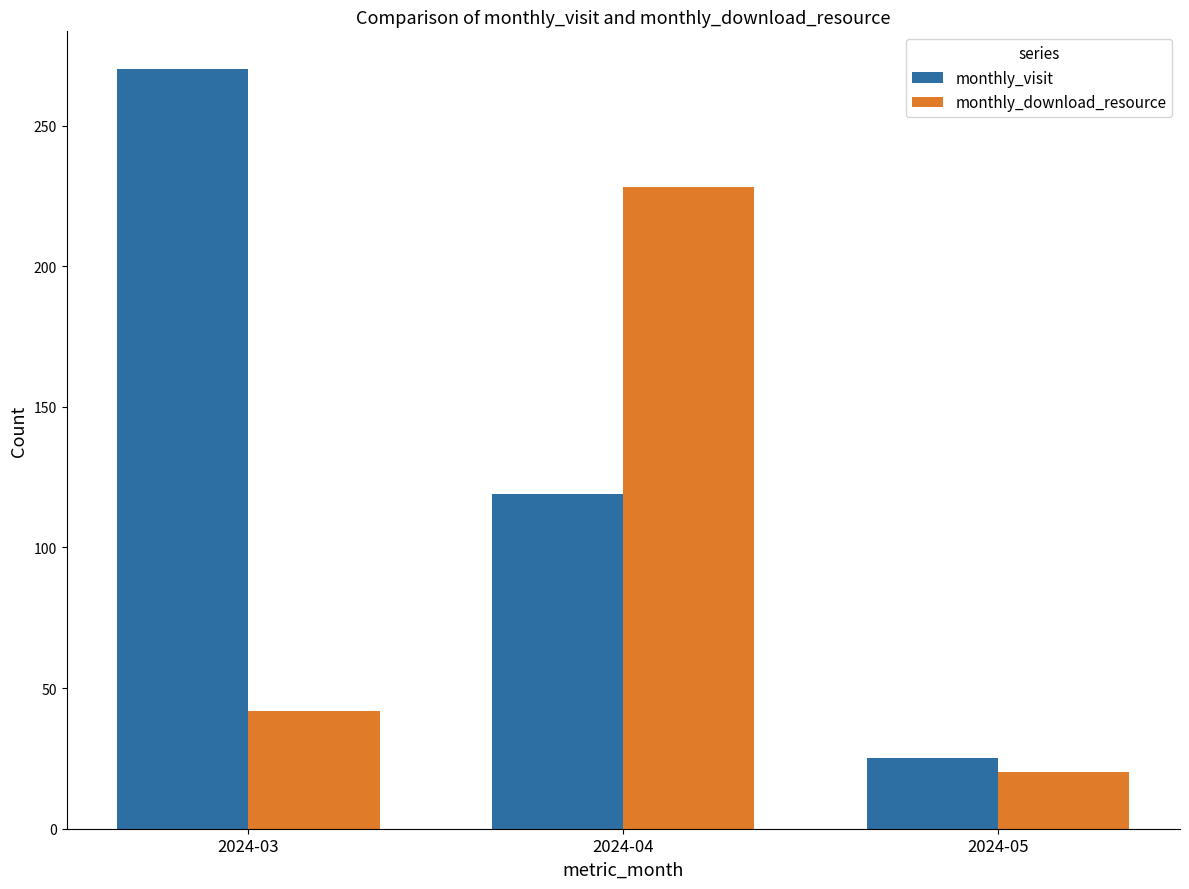

Rank the categories by monthly_download_resource value from lowest to highest.

2024-05, 2024-03, 2024-04